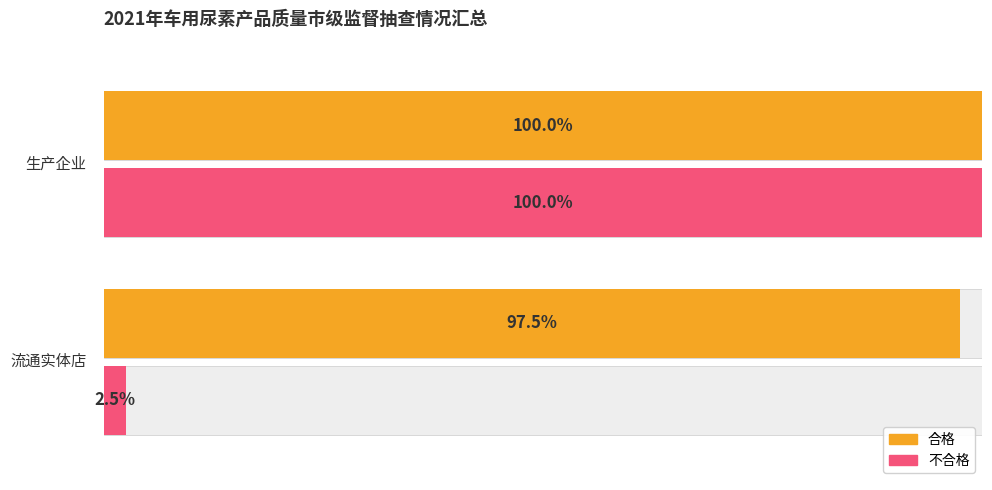

What is the difference between the maximum and minimum values in the 不合格 series?

97.5